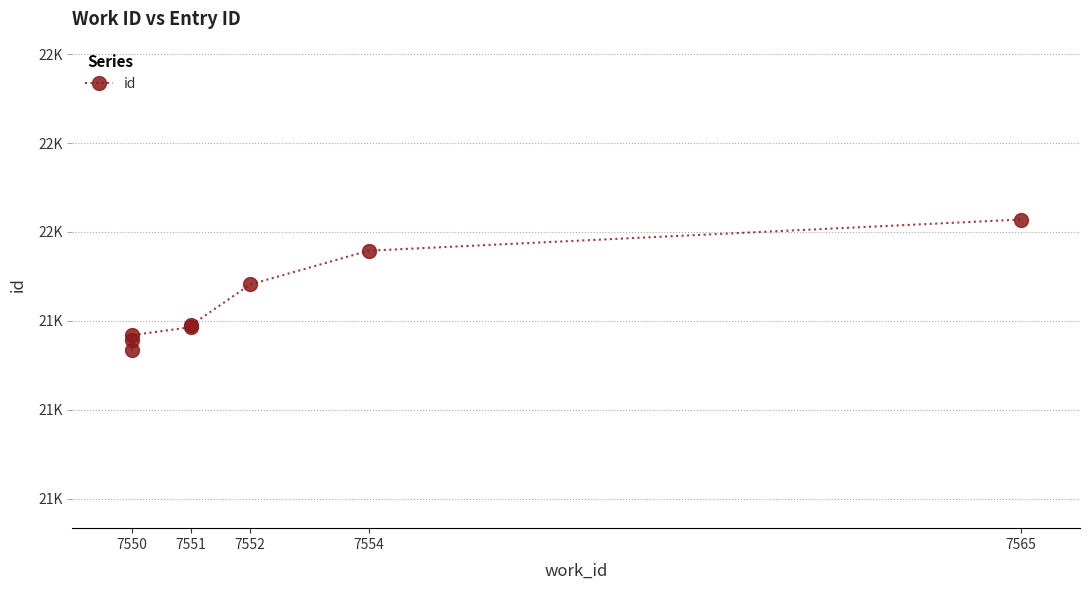

The chart shows a value of 35757 at 7565. True or false?

False